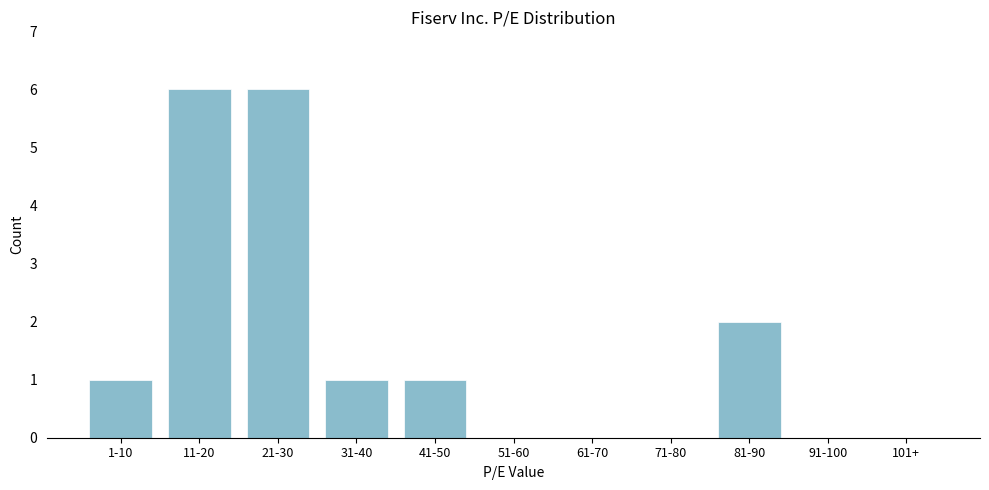

Reading left to right, extract all data points from this chart.

1-10=1	11-20=6	21-30=6	31-40=1	41-50=1	51-60=0	61-70=0	71-80=0	81-90=2	91-100=0	101+=0